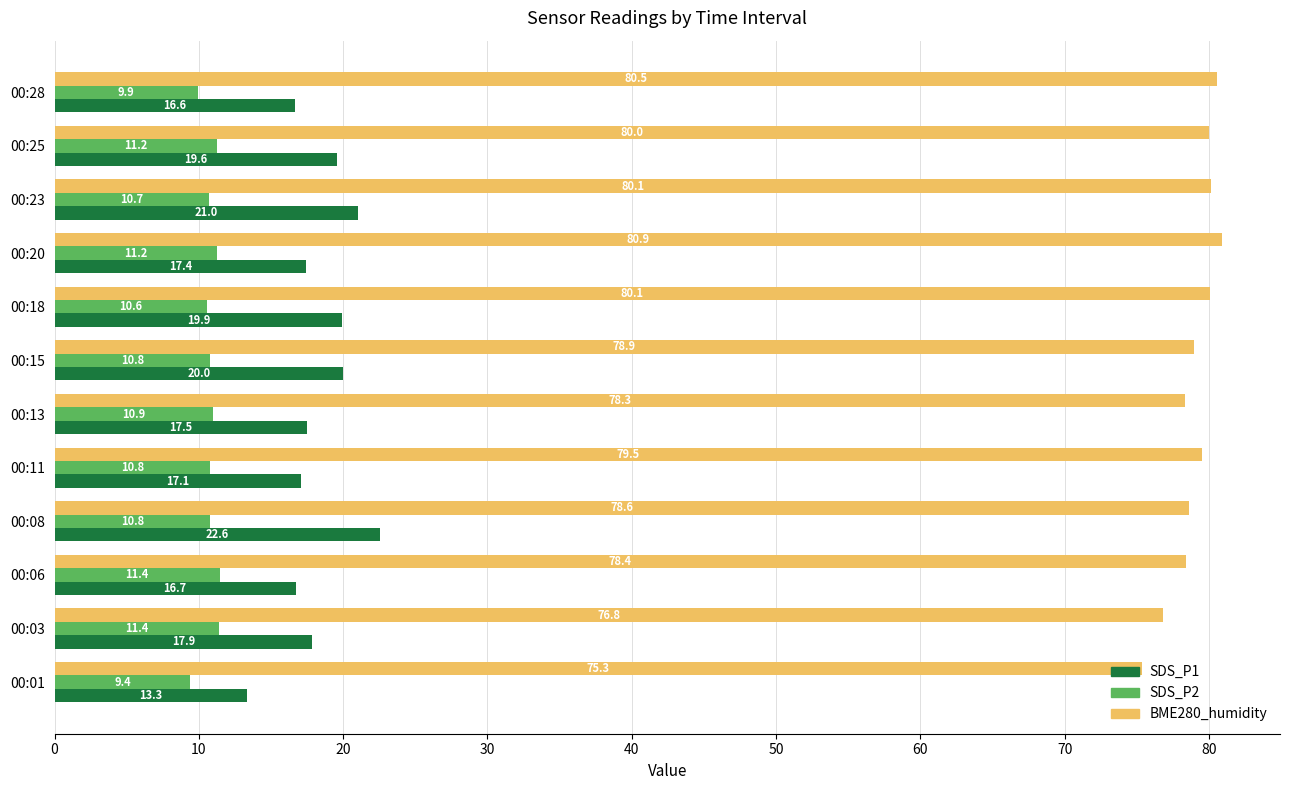

At which label is SDS_P2 closest to 10?

00:28